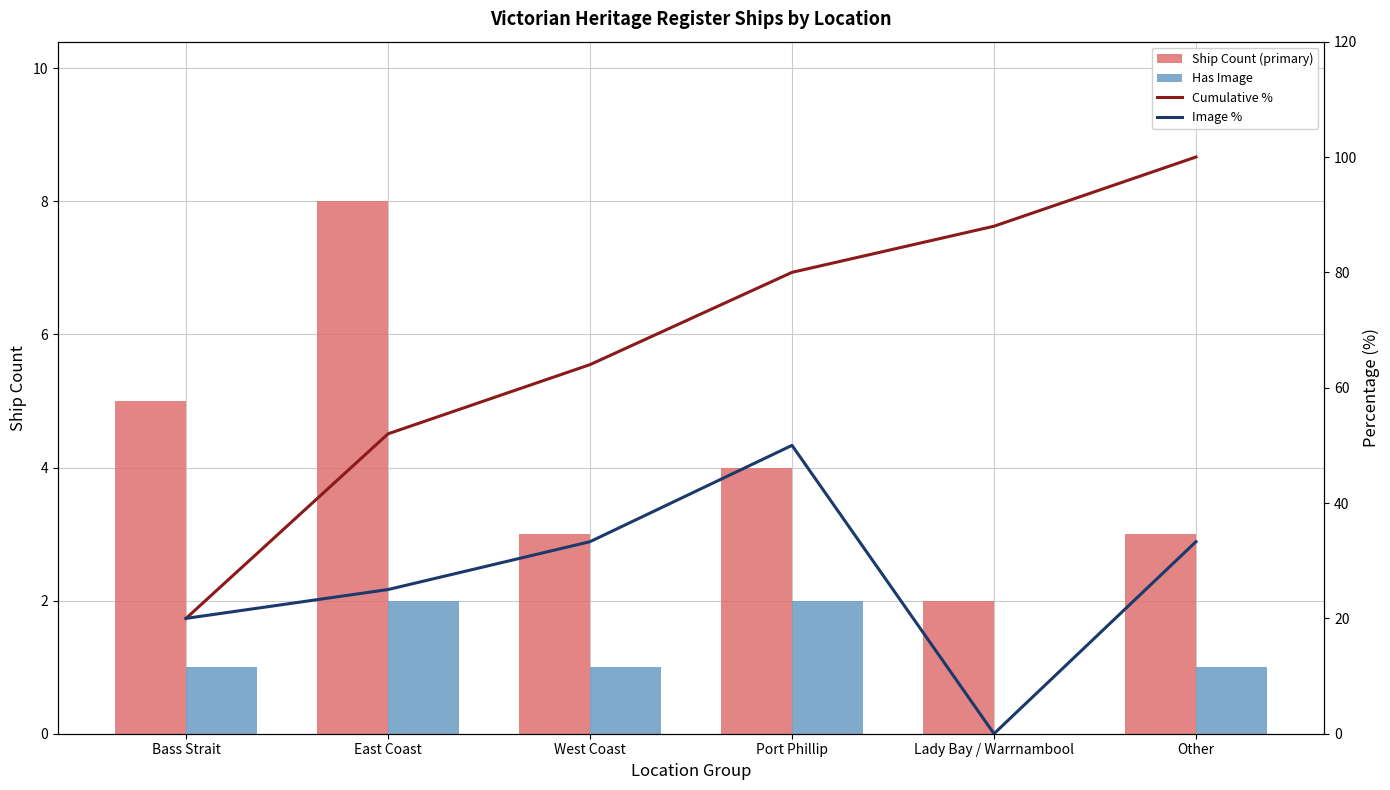

Rank the categories by Ship Count (primary) value from highest to lowest.

East Coast, Bass Strait, Port Phillip, West Coast, Other, Lady Bay / Warrnambool